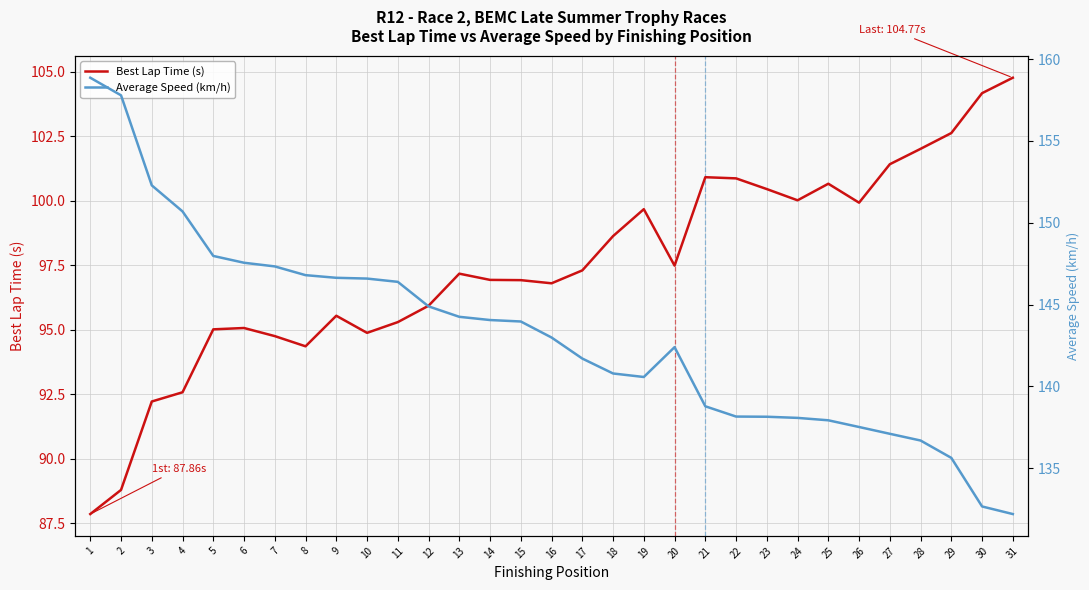

Which series has the largest range (max minus min)?

Average Speed (km/h)